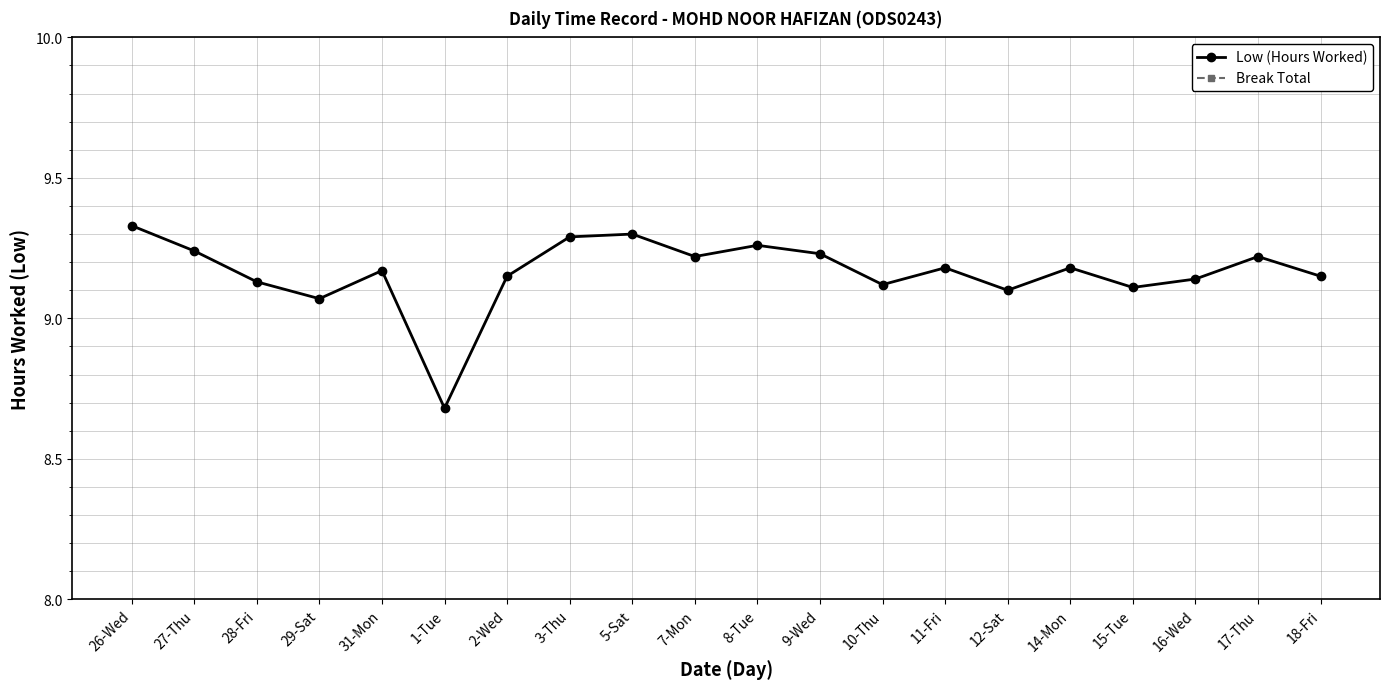

True or false: Low (Hours Worked) and Break Total cross at least once.

False